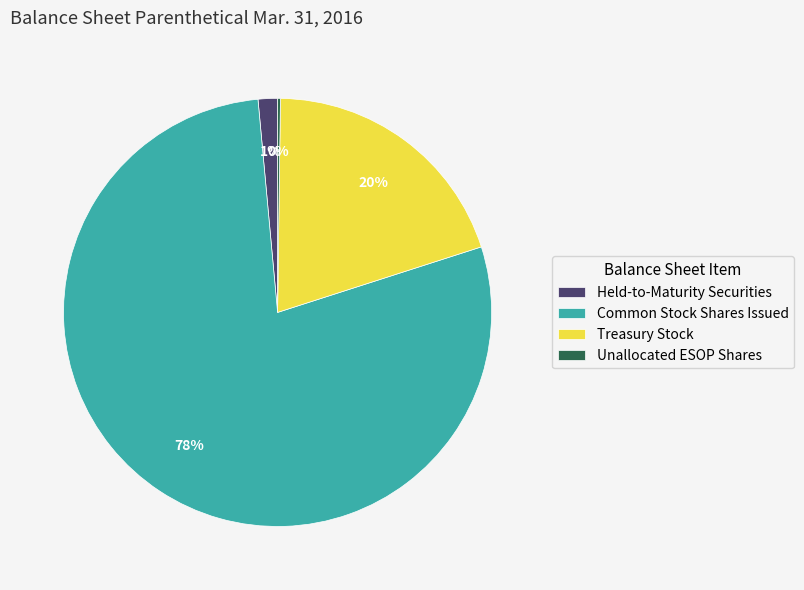

What is the largest slice in the pie chart?

Common Stock Shares Issued